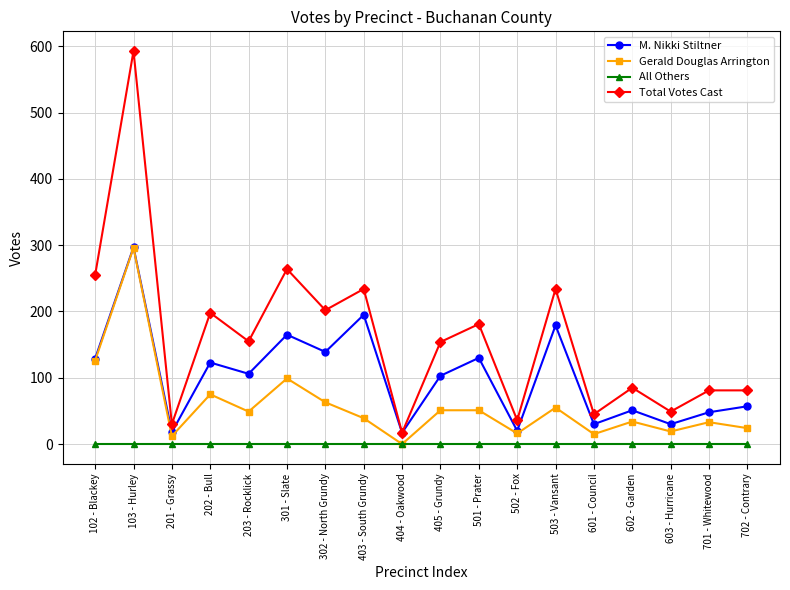

What is the label of the 6th point from the left?

301 - Slate